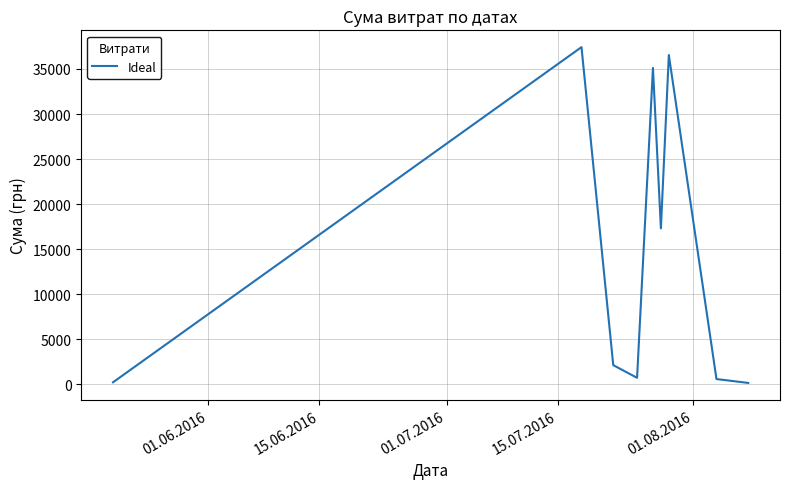

What is the maximum value shown in the chart?

37425.0